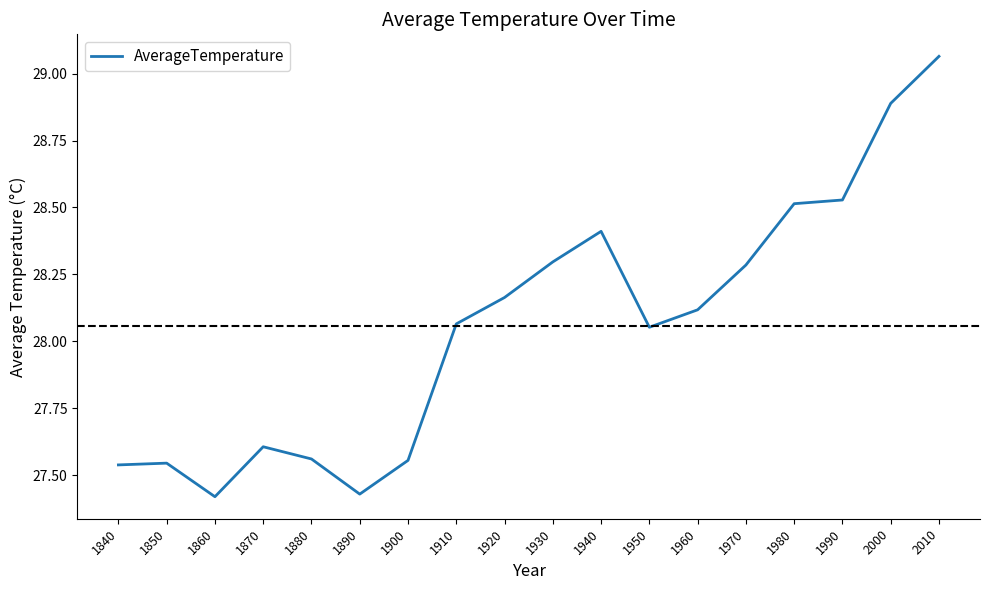

What is the difference between the maximum and minimum values?

1.6